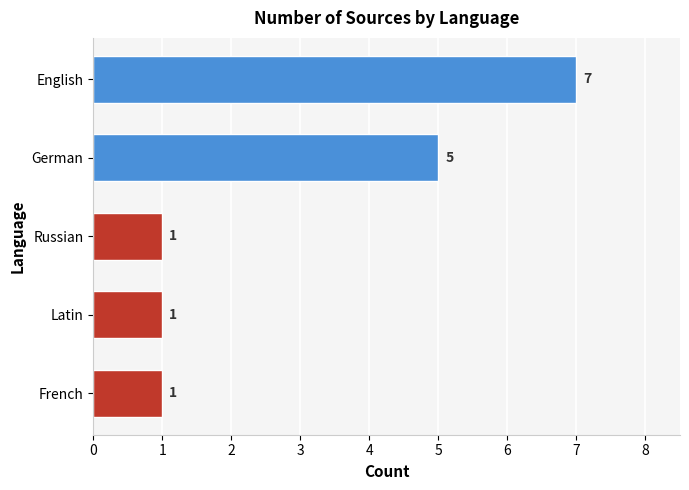

How many data points are above 1?

2